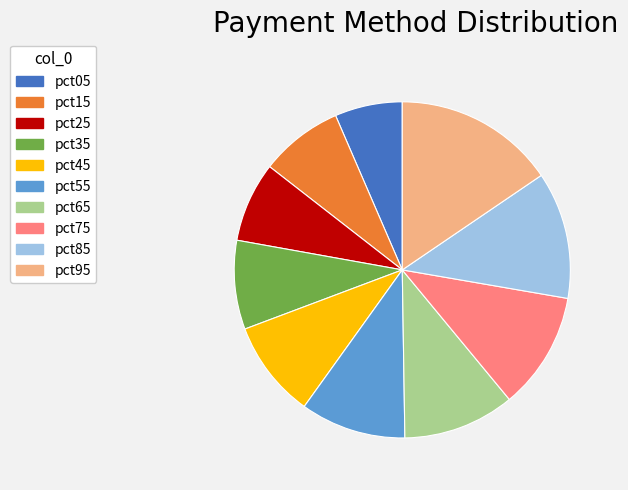

Is pct65 the majority of the pie?

No